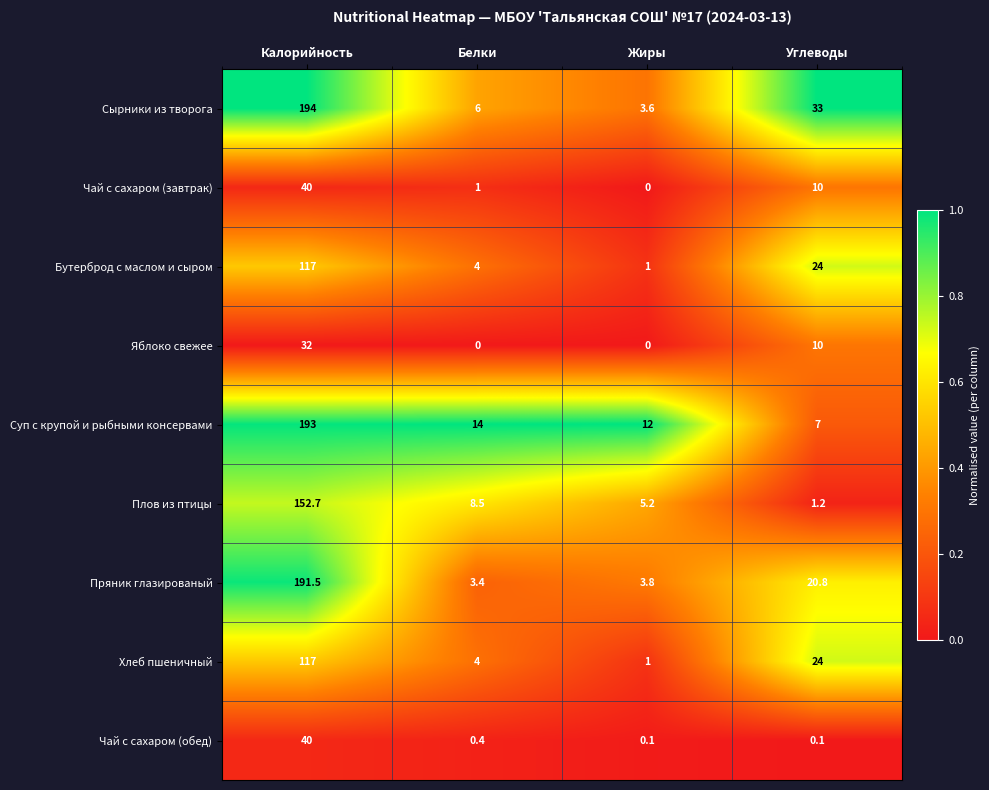

True or false: Хлеб пшеничный has a value of 12.2 at Углеводы.

False